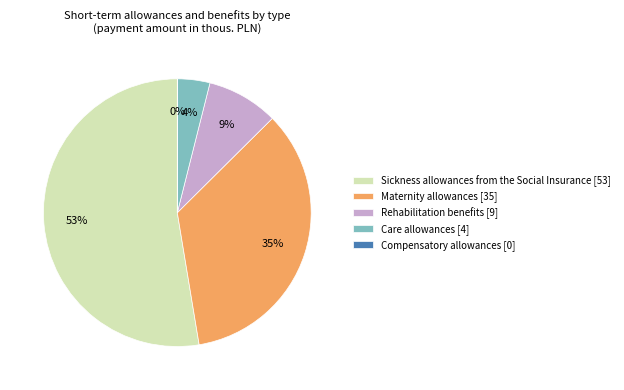

Which has a higher value, Sickness allowances from the Social Insurance or Rehabilitation benefits?

Sickness allowances from the Social Insurance